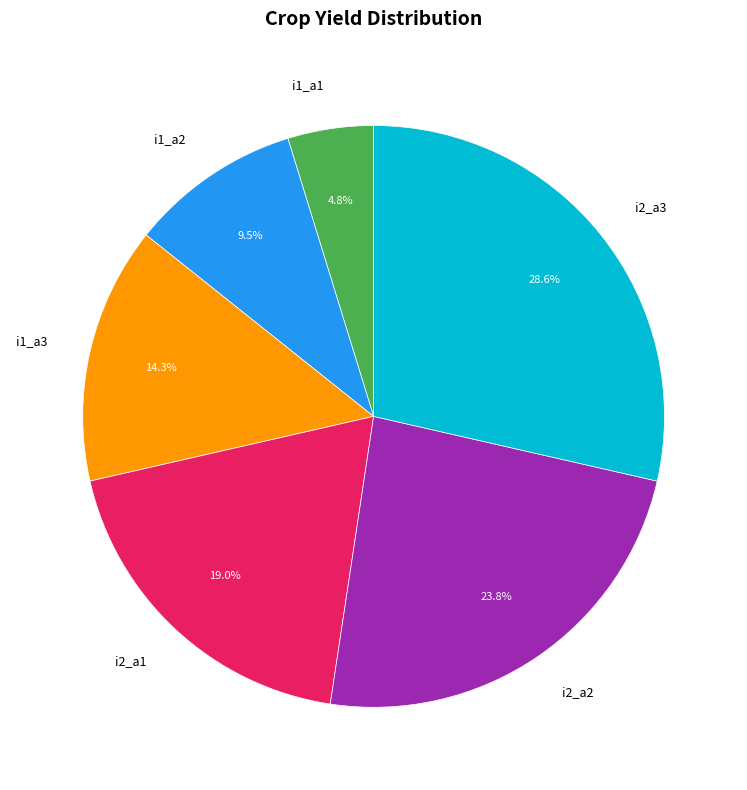

Approximately how many times larger is the value at i1_a3 compared to i1_a2?

1.5